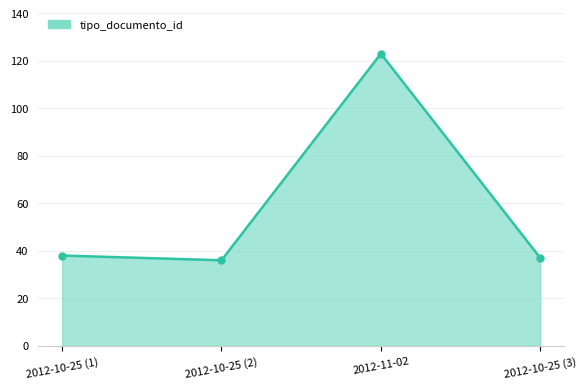

Which has a higher value, 2012-10-25 (2) or 2012-11-02?

2012-11-02